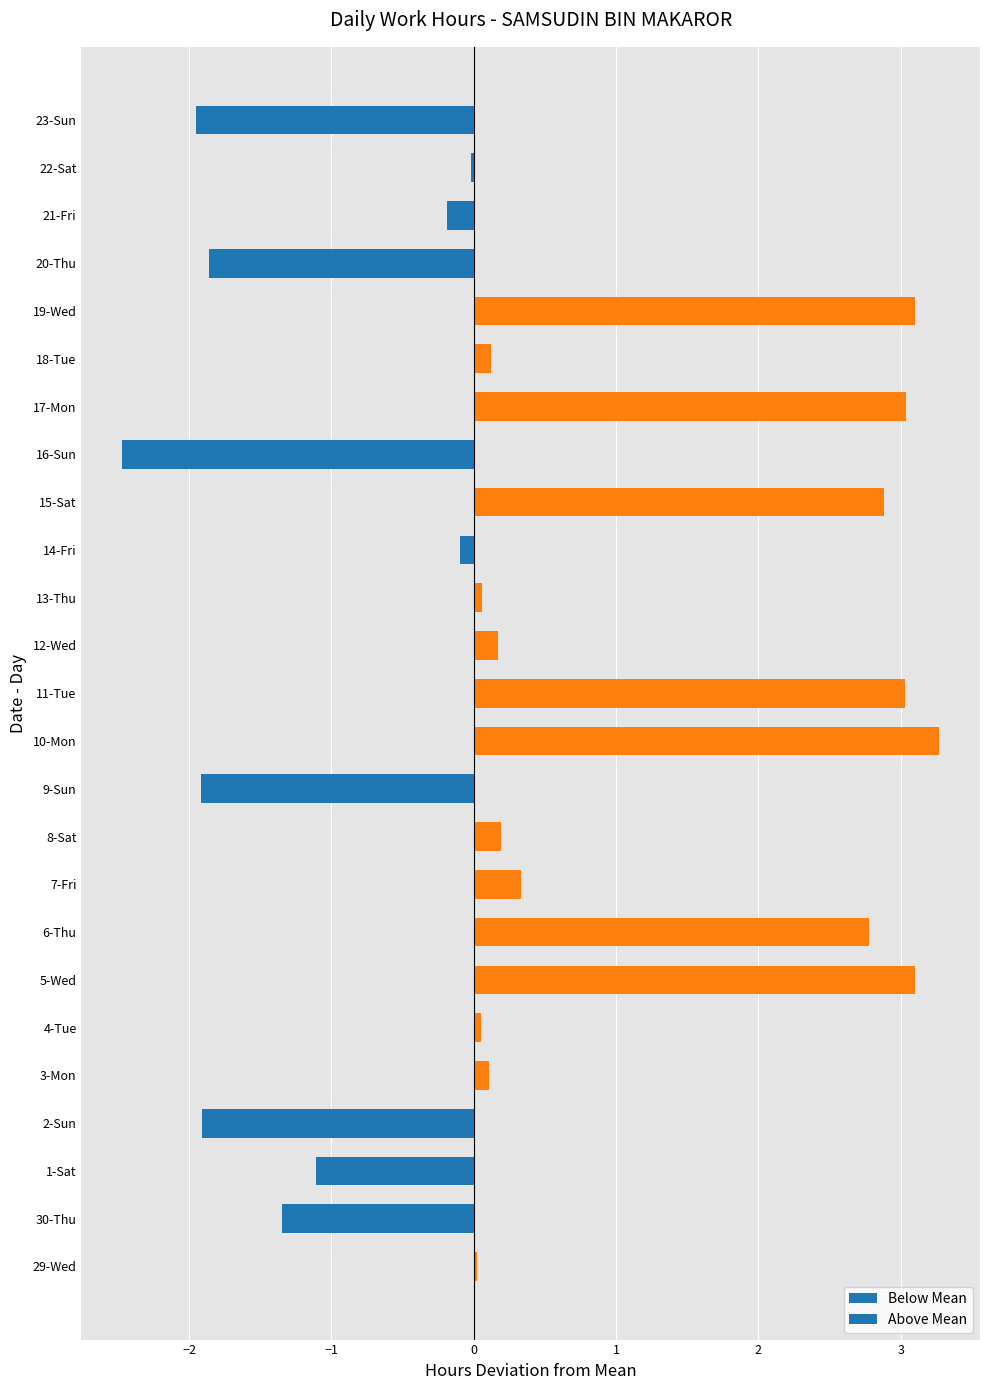

Is it true that the value at 7-Fri is 0.6?

False